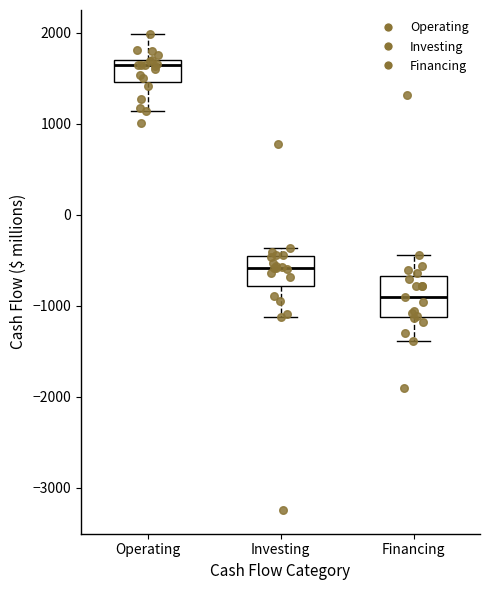

Which box is the tallest, from its lower edge to its upper edge?

Financing